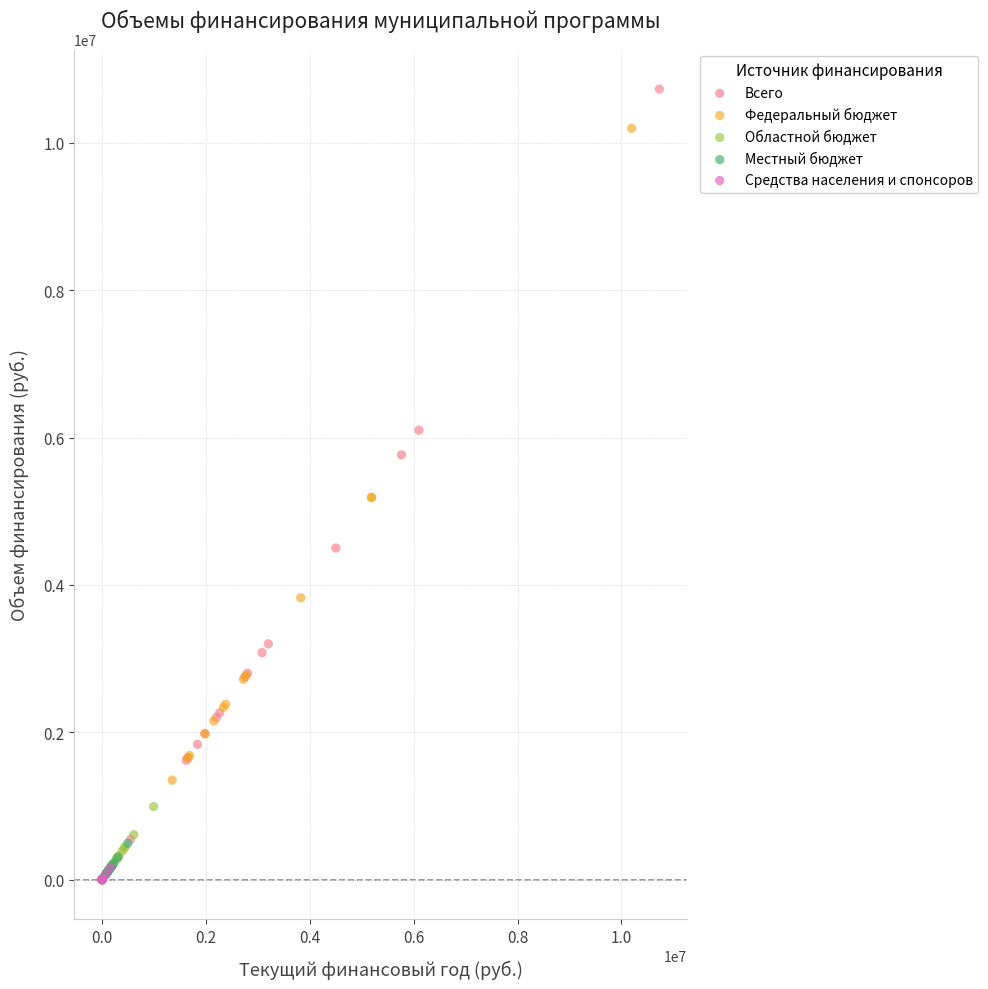

Which series has the widest spread of Y values?

Федеральный бюджет